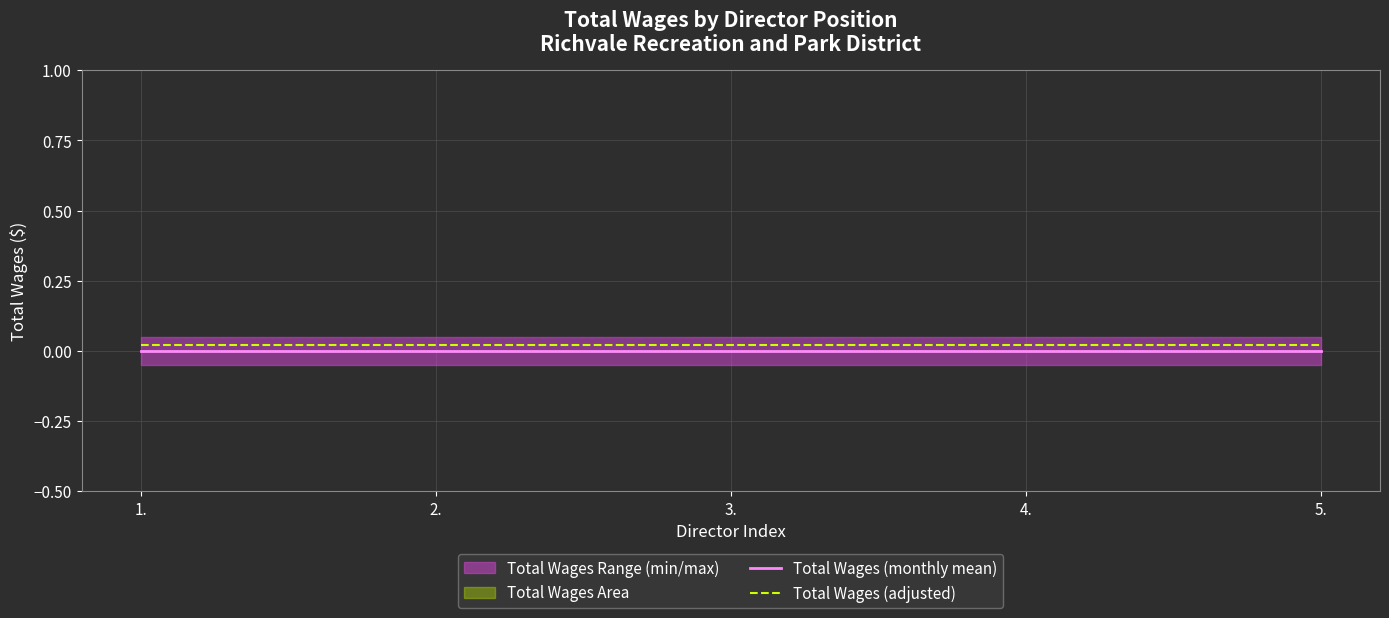

Is this an area chart (filled region under the line)?

No